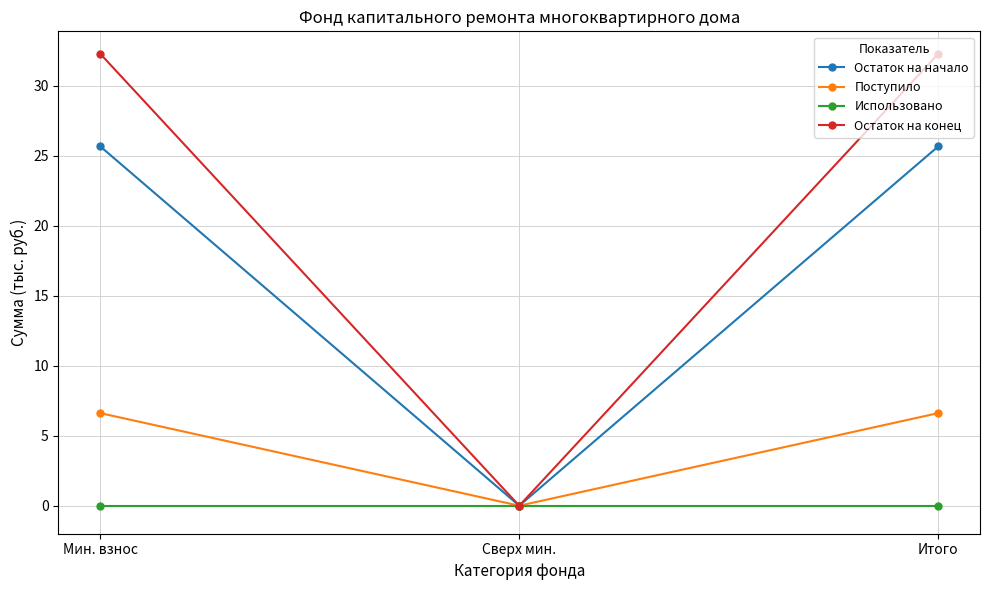

The value of Использовано at Мин. взнос is 0.0. True or false?

True